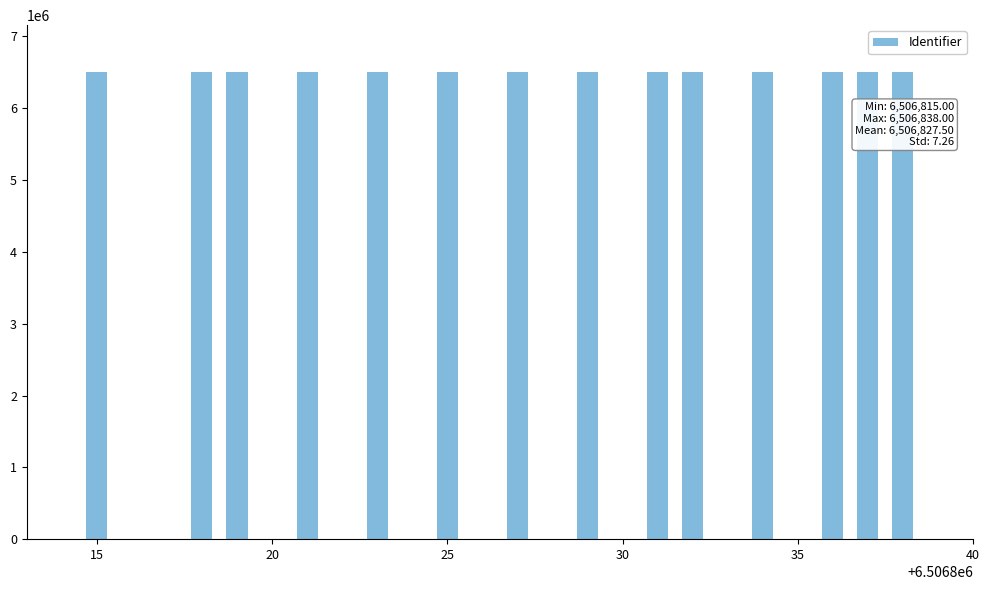

What is the sum of all values?

91095585